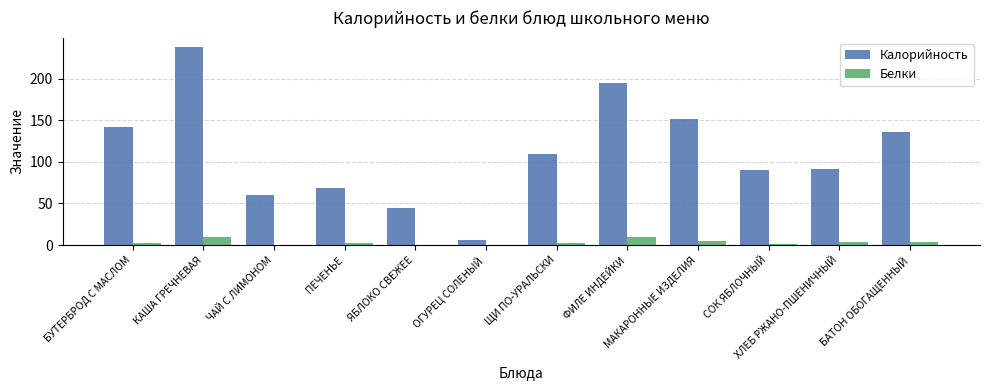

Which series changed the most between ОГУРЕЦ СОЛЕНЫЙ and МАКАРОННЫЕ ИЗДЕЛИЯ?

Калорийность